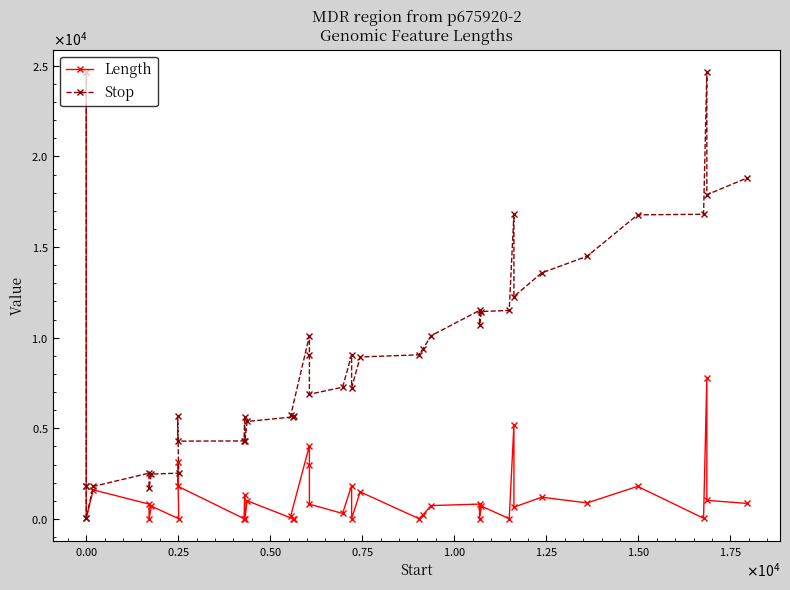

In Length, how many points are lower than both neighbors (excluding endpoints)?

14